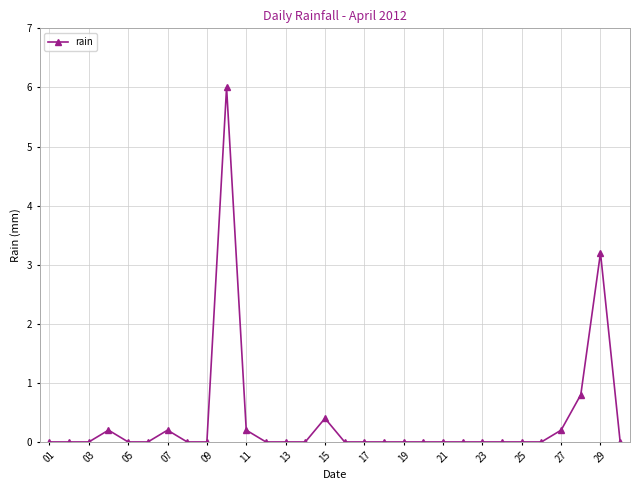

True or false: there are more than 1 points higher than both neighbors.

True